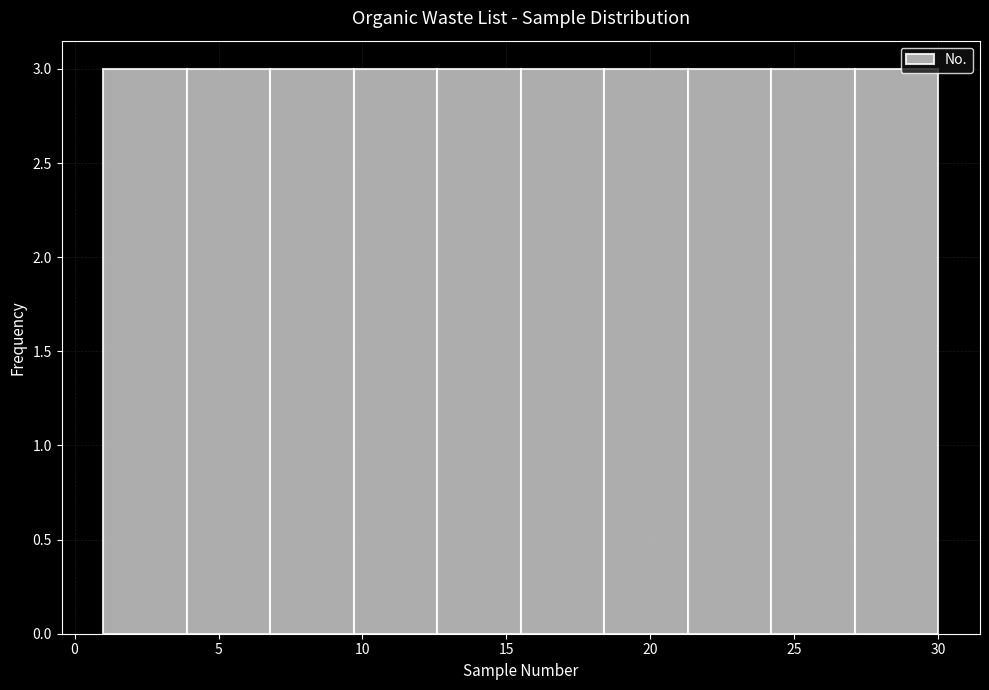

Reading left to right, transcribe this chart: for each bar, give the range it covers on the x-axis and its height. Neither the bar edges nor the heights are printed on the chart, so give them approximately, as read against the axes.

1.0 to 3.9: 3
3.9 to 6.8: 3
6.8 to 9.7: 3
9.7 to 12.6: 3
12.6 to 15.5: 3
15.5 to 18.4: 3
18.4 to 21.3: 3
21.3 to 24.2: 3
24.2 to 27.1: 3
27.1 to 30.0: 3